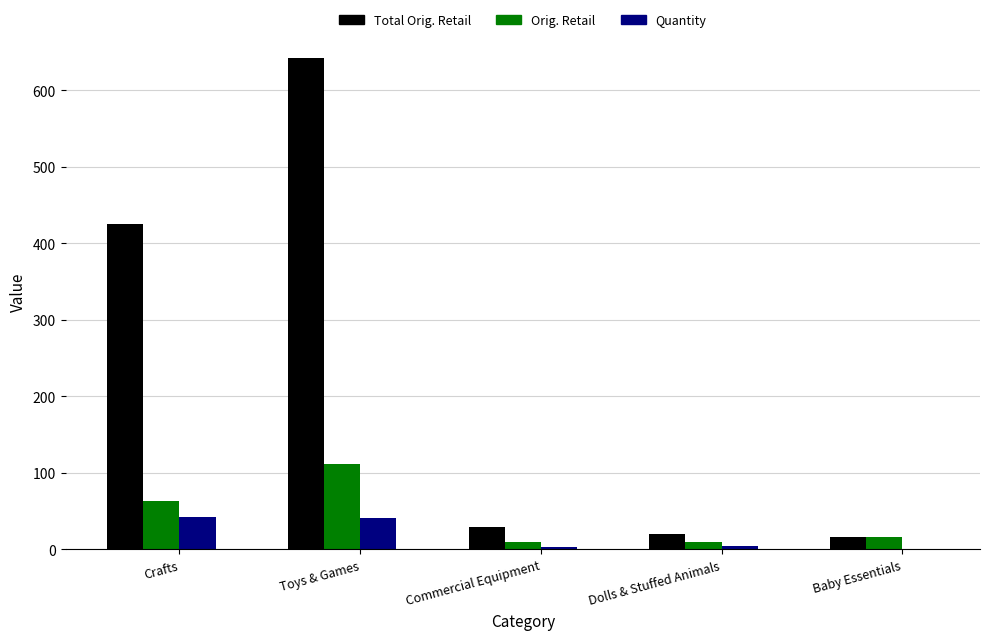

What is the average value of the Quantity series?

18.4